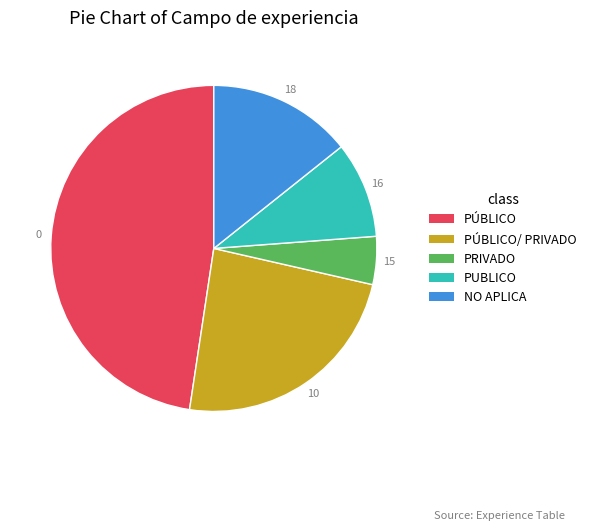

Is there any slice that represents more than half of the pie?

No